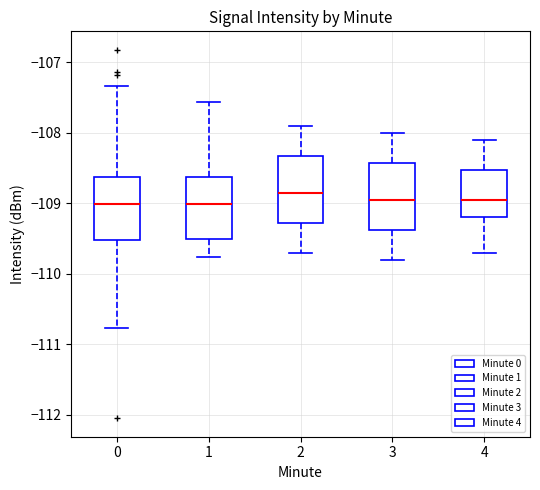

Where does the median line of the box at x = 1 sit on the y-axis? The values are not printed on the chart, so give them approximately, as read against the axis.

-109.0